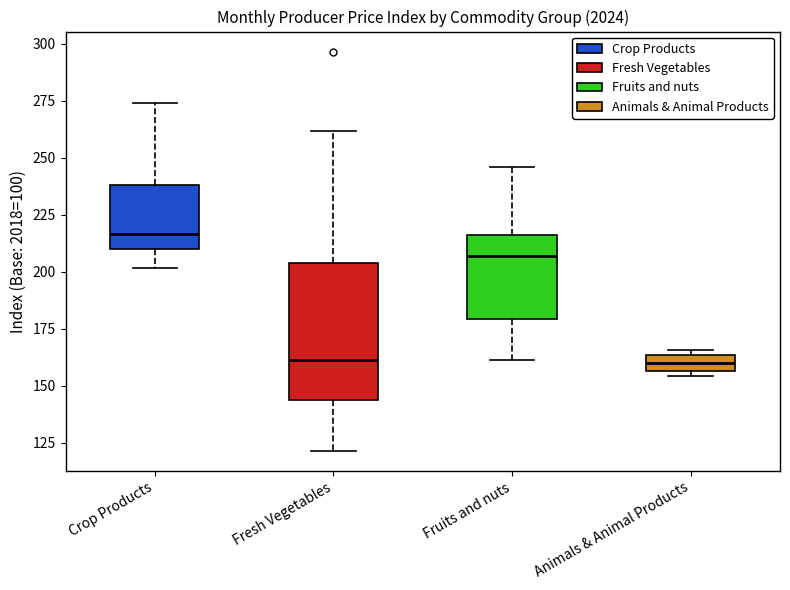

Comparing the boxes themselves (not the whiskers), which one is the tallest?

Fresh Vegetables